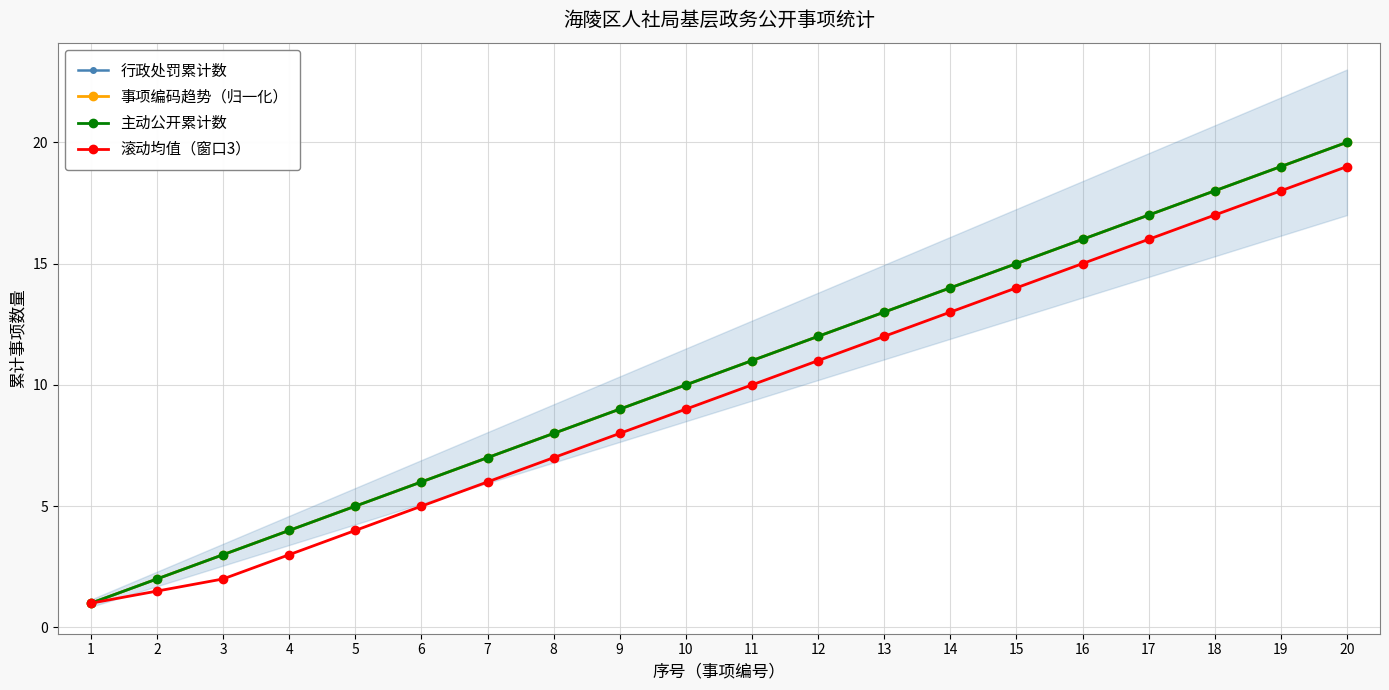

What is the smallest value displayed?

1.0